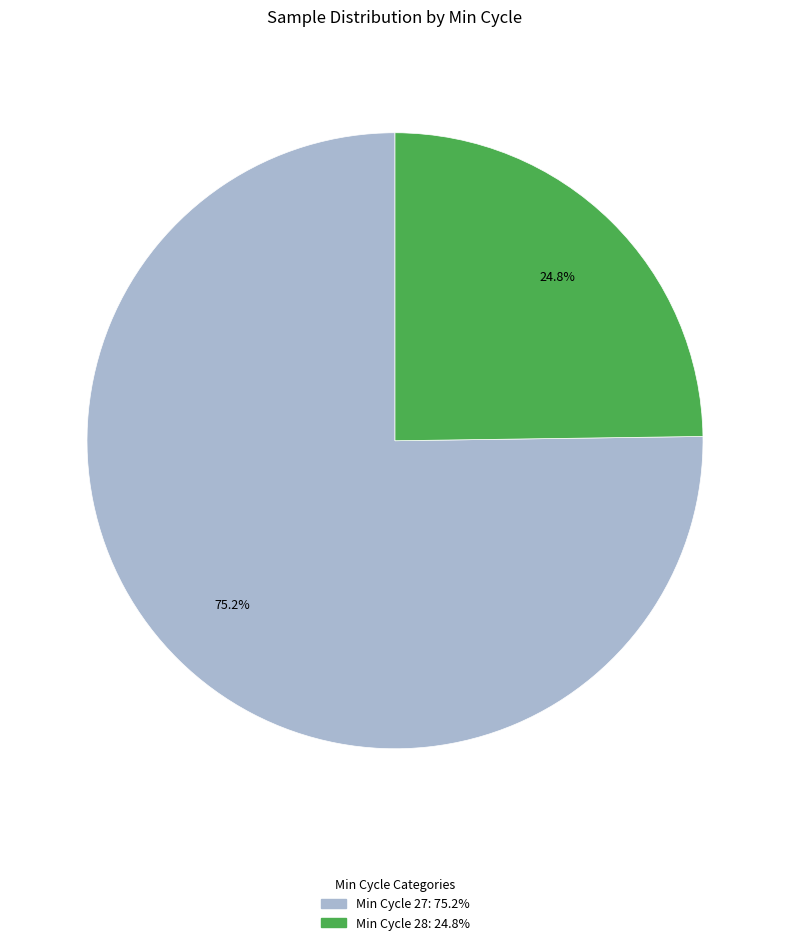

Is there any slice that represents more than half of the pie?

Yes